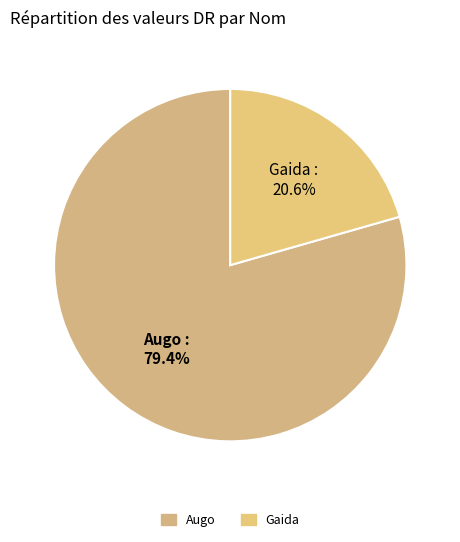

What percentage is the Augo slice, to the nearest percent?

79%